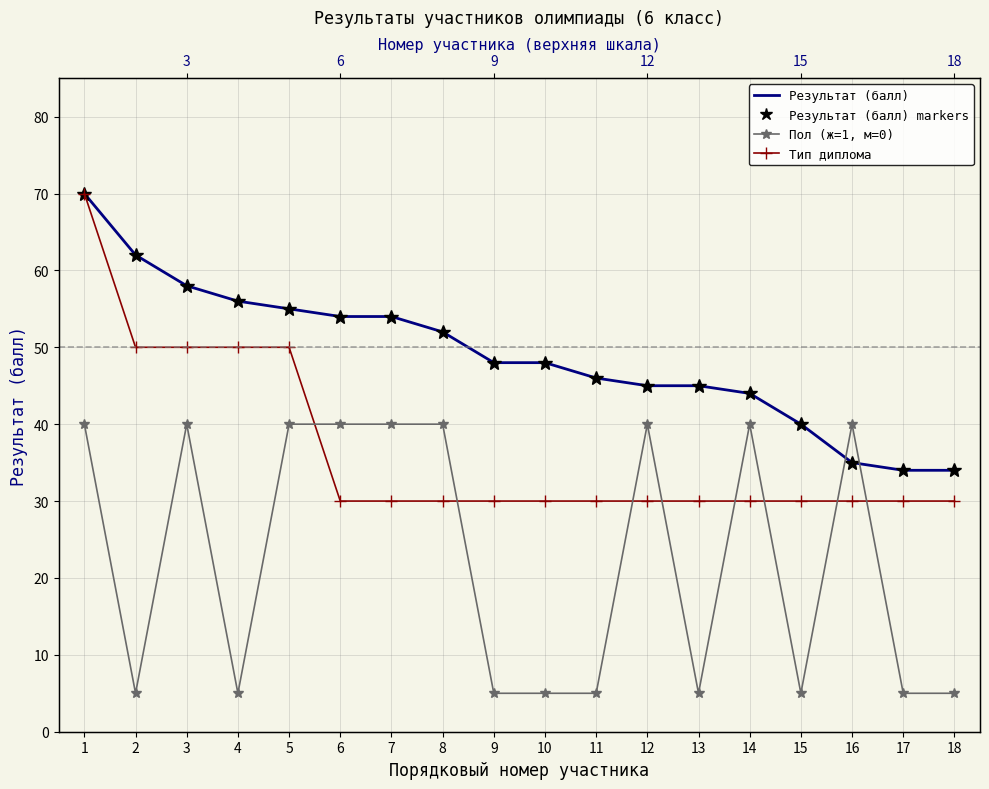

The value of Пол markers at 6 is 40. True or false?

True